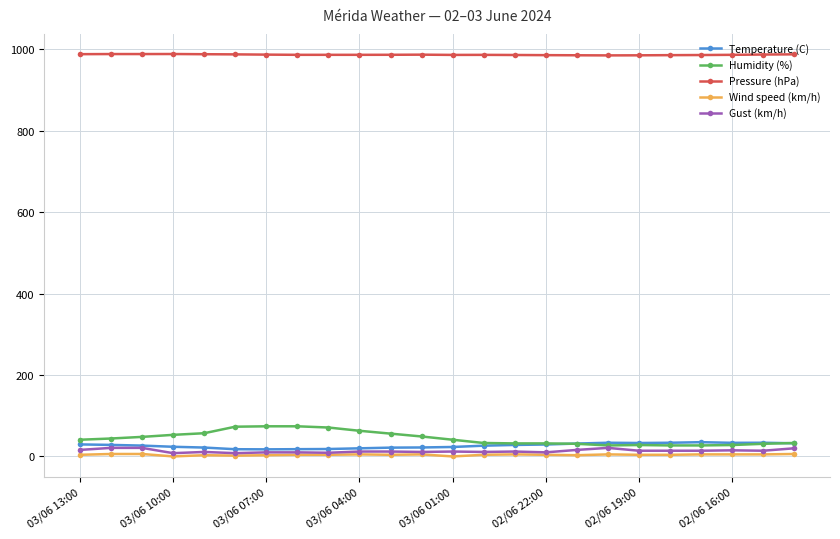

True or false: Wind speed (km/h) and Humidity (%) cross at least once.

False